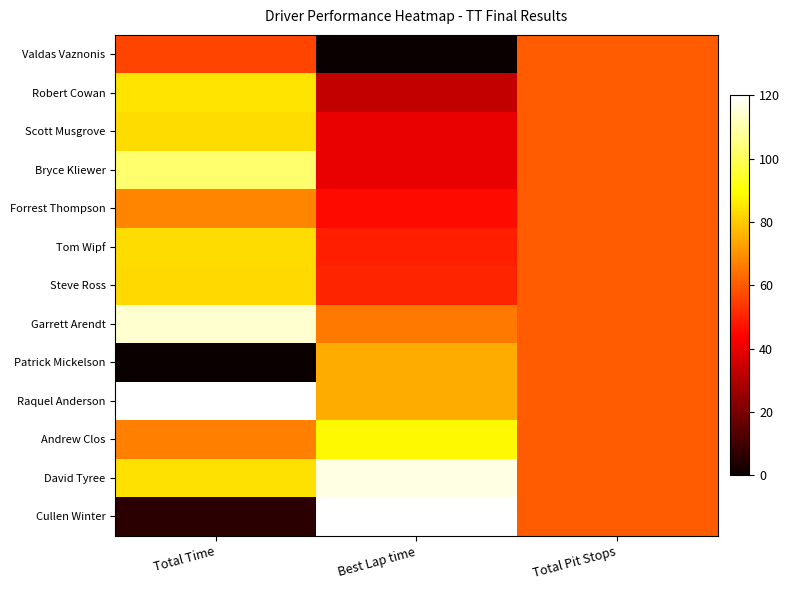

List the series in order of their peak value, highest first.

Raquel Anderson, Cullen Winter, David Tyree, Garrett Arendt, Bryce Kliewer, Andrew Clos, Robert Cowan, Tom Wipf, Scott Musgrove, Steve Ross, Patrick Mickelson, Forrest Thompson, Valdas Vaznonis